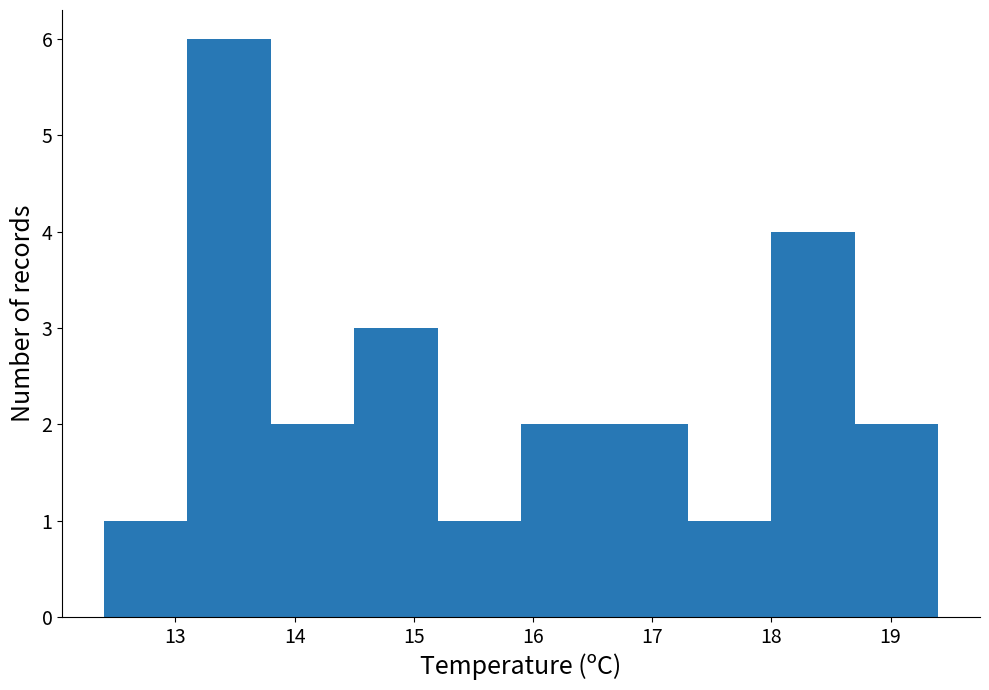

What is the height of the bar covering 16.6 to 17.3 on the x-axis? The values are not printed on the chart, so give them approximately, as read against the axis.

2